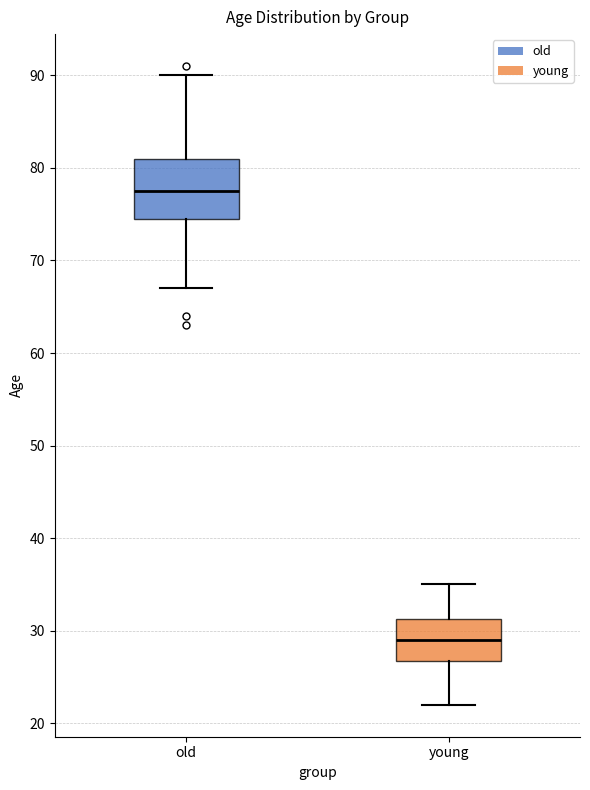

Reading left to right, transcribe this box plot: for each box, give where its median line is, the range the box spans, and where its two whiskers end, as read against the y-axis. The values are not printed on the chart, so give them approximately, as read against the axis.

old: median 78, box 75 to 81, whiskers 67 to 90
young: median 29, box 27 to 31, whiskers 22 to 35